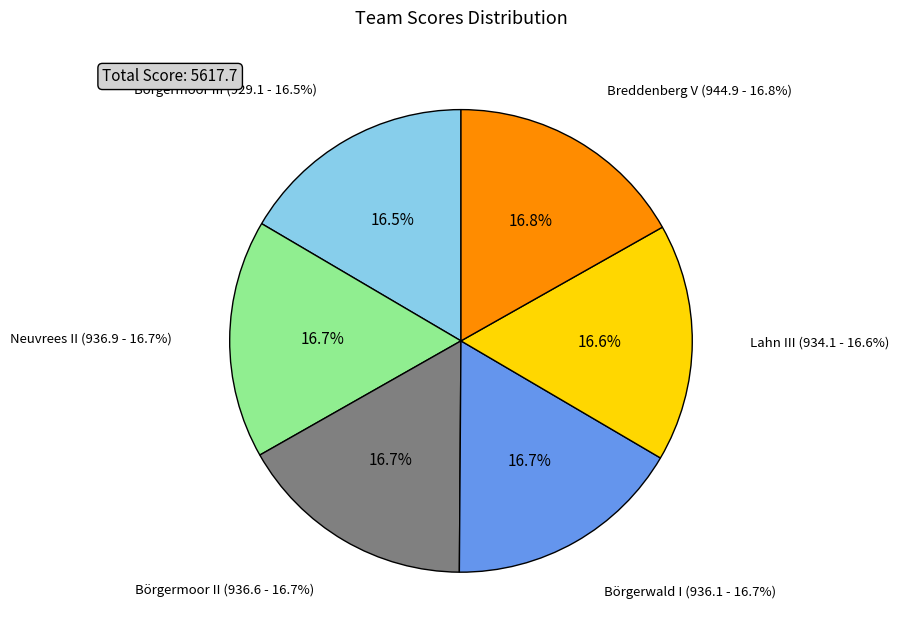

How many slices are in this pie chart?

6